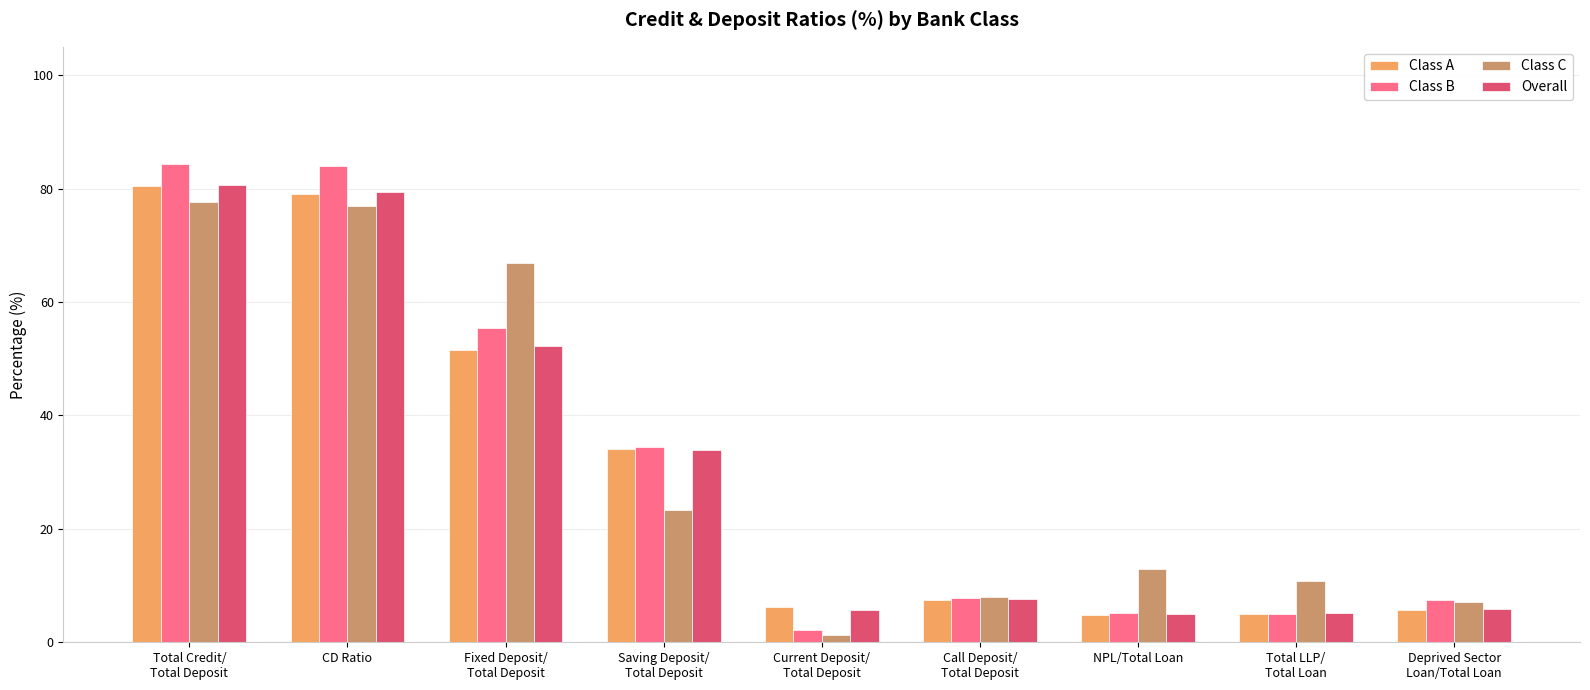

At how many categories does at least one series exceed 81?

2